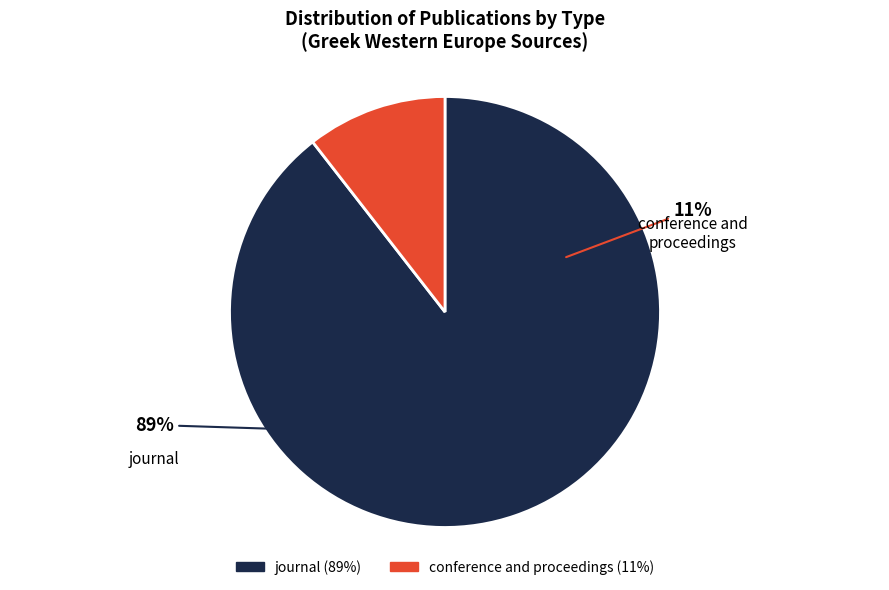

True or false: conference and proceedings accounts for 19% of the total.

False